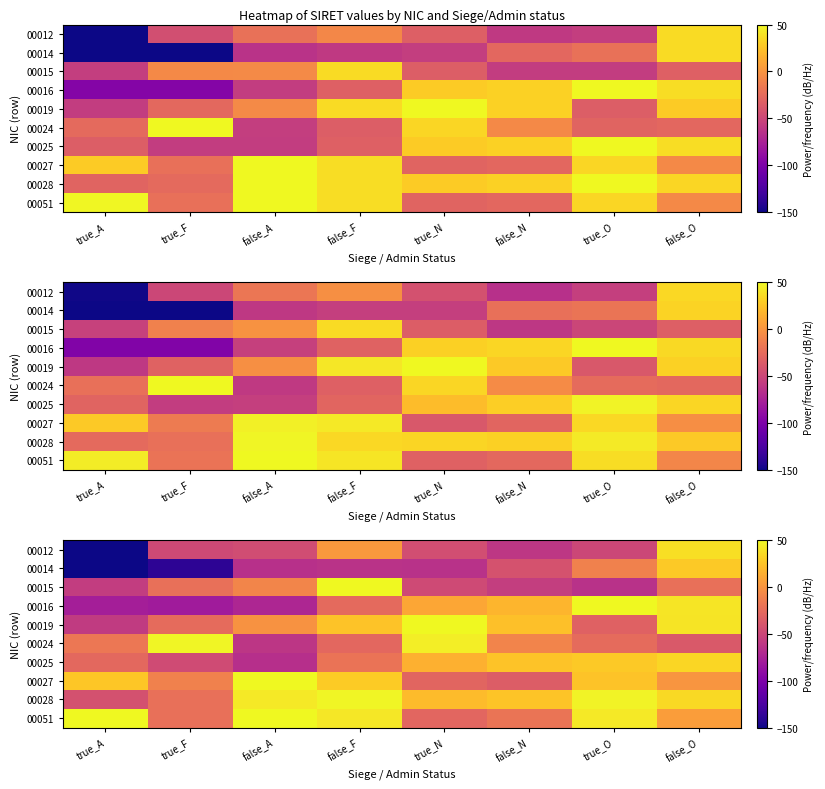

What is the smallest value displayed?

-165.5